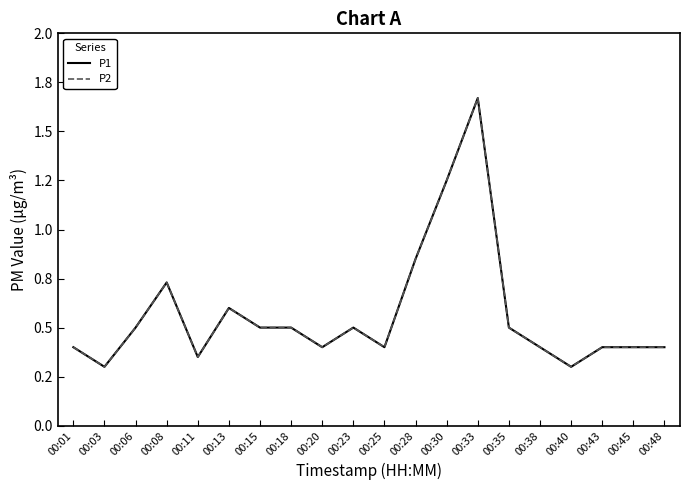

Does the chart have visible grid lines?

No